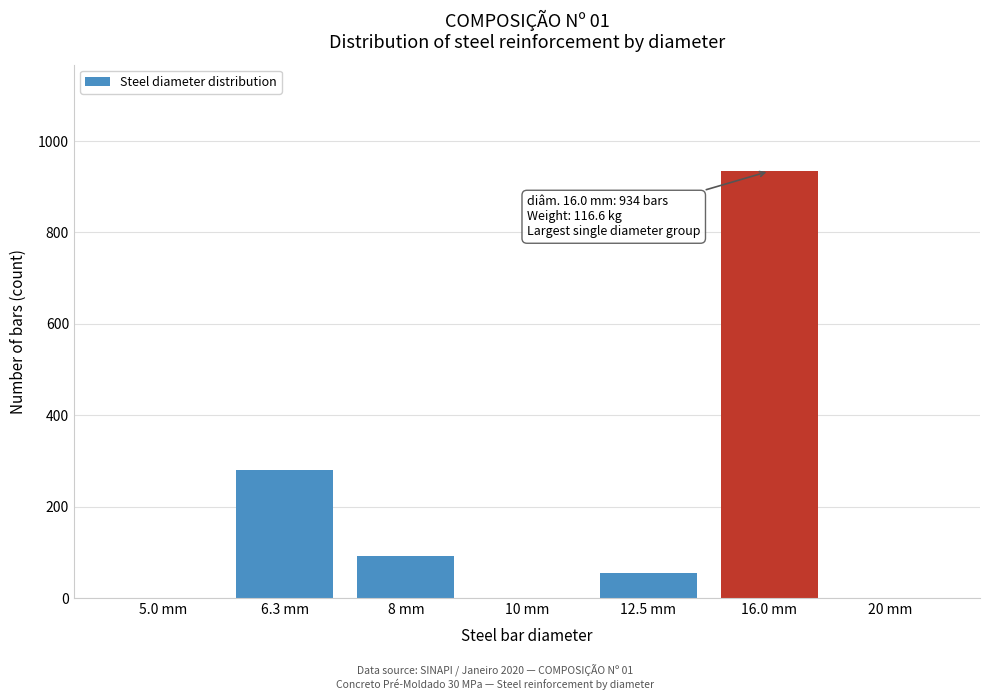

Reading right to left, transcribe all the data shown in this chart.

20 mm=0	16.0 mm=934	12.5 mm=54	10 mm=0	8 mm=93	6.3 mm=280	5.0 mm=0